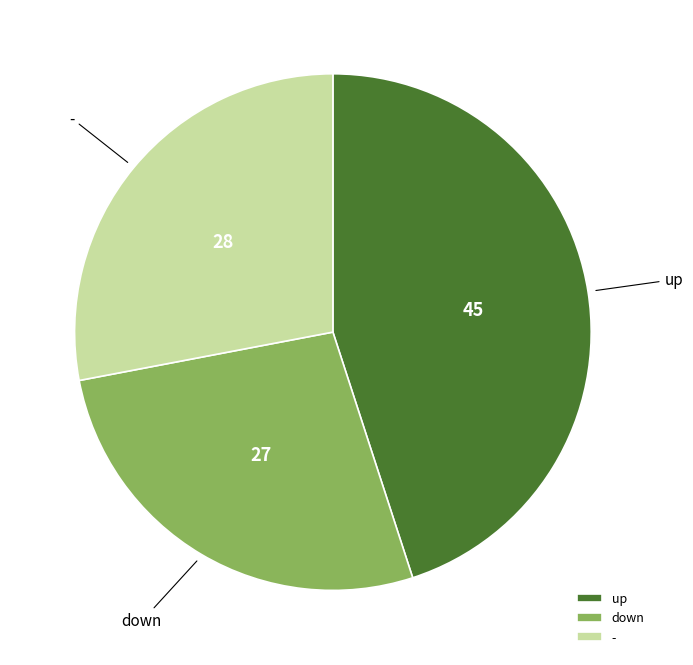

How many segments does this pie chart have?

3